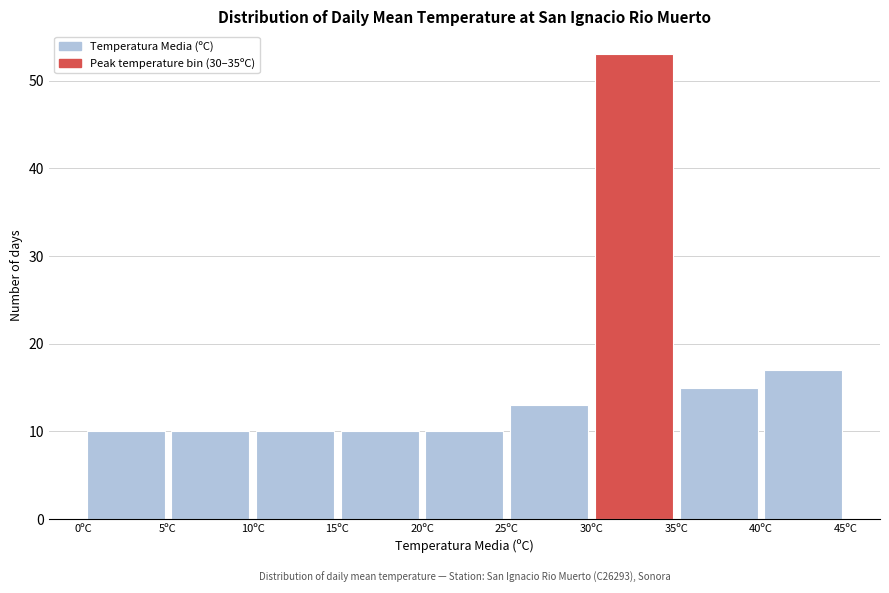

Which range on the x-axis has the tallest bar?

30 to 35